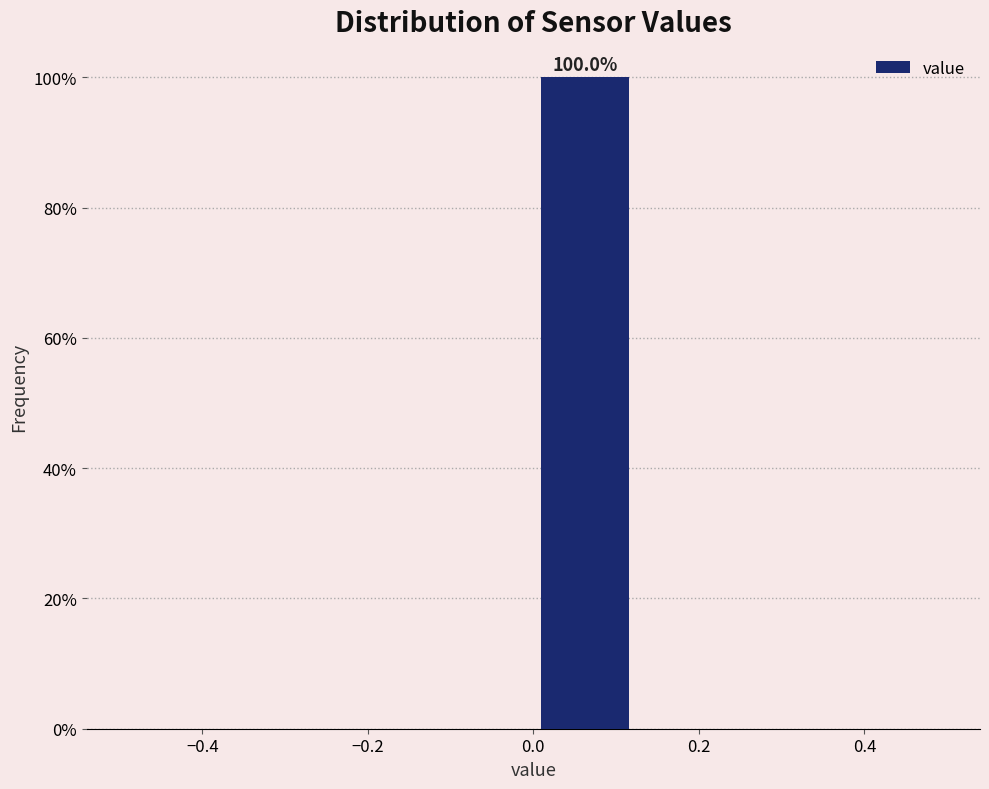

Over which range of the x-axis is the bar tallest?

0.000 to 0.125